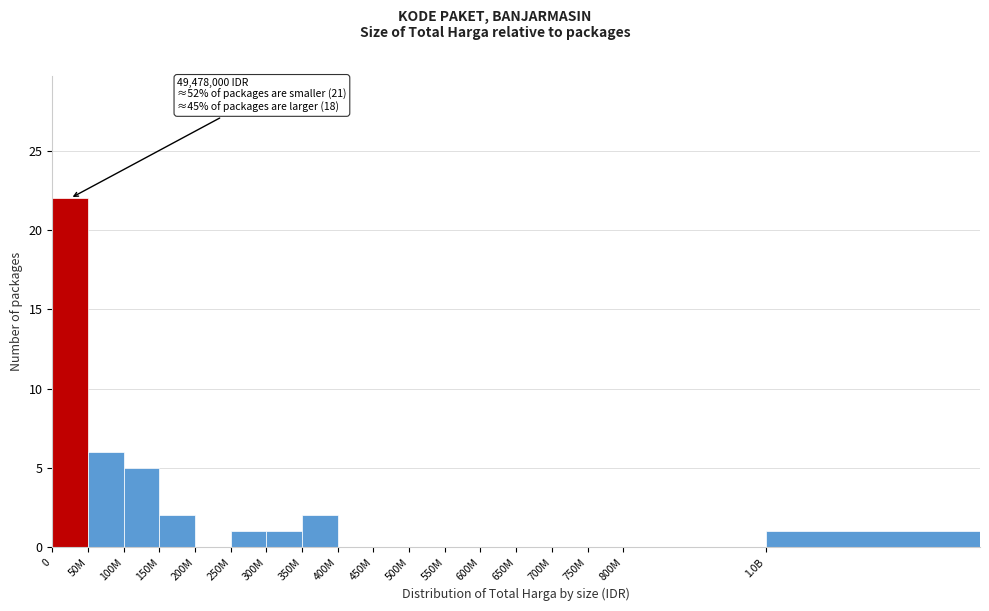

Reading right to left, transcribe all the data shown in this chart.

1.0B=1	800M=0	750M=0	700M=0	650M=0	600M=0	550M=0	500M=0	450M=0	400M=0	350M=2	300M=1	250M=1	200M=0	150M=2	100M=5	50M=6	0=22